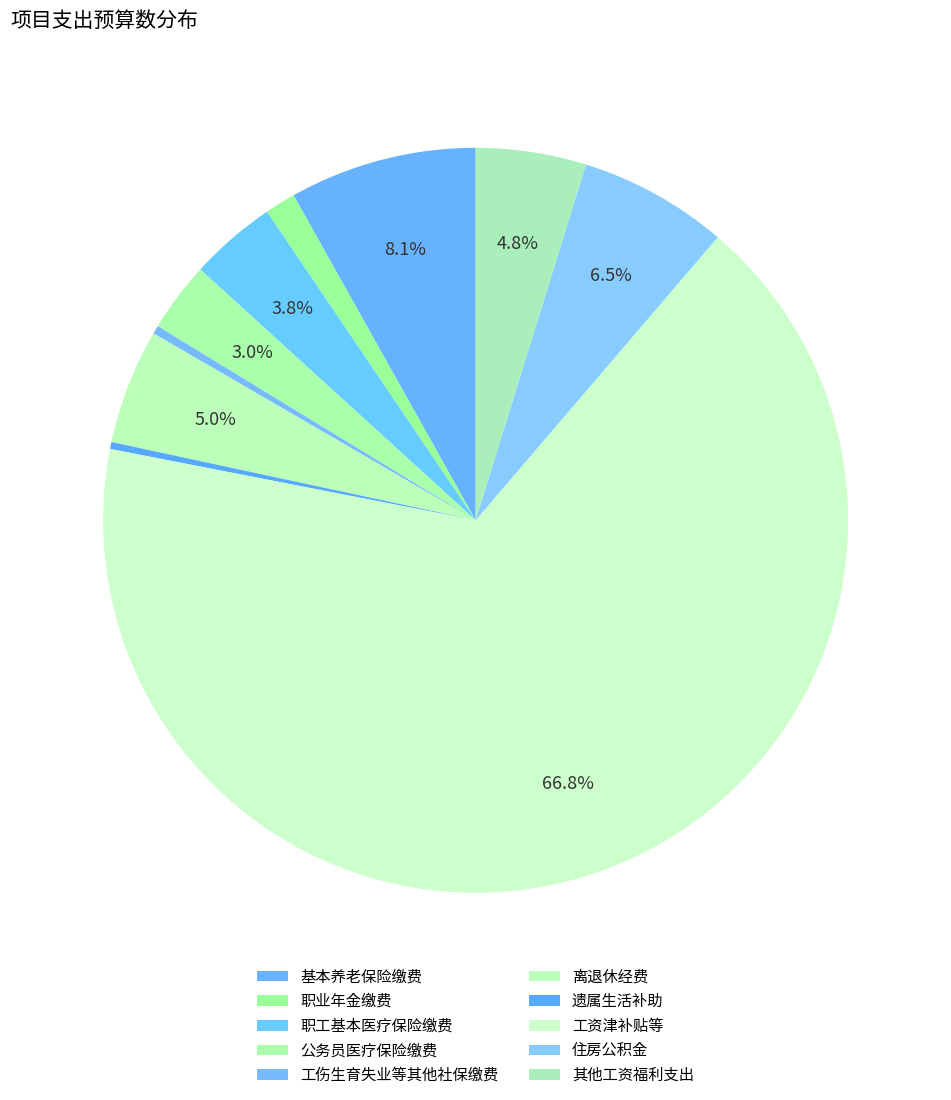

How many segments does this pie chart have?

10